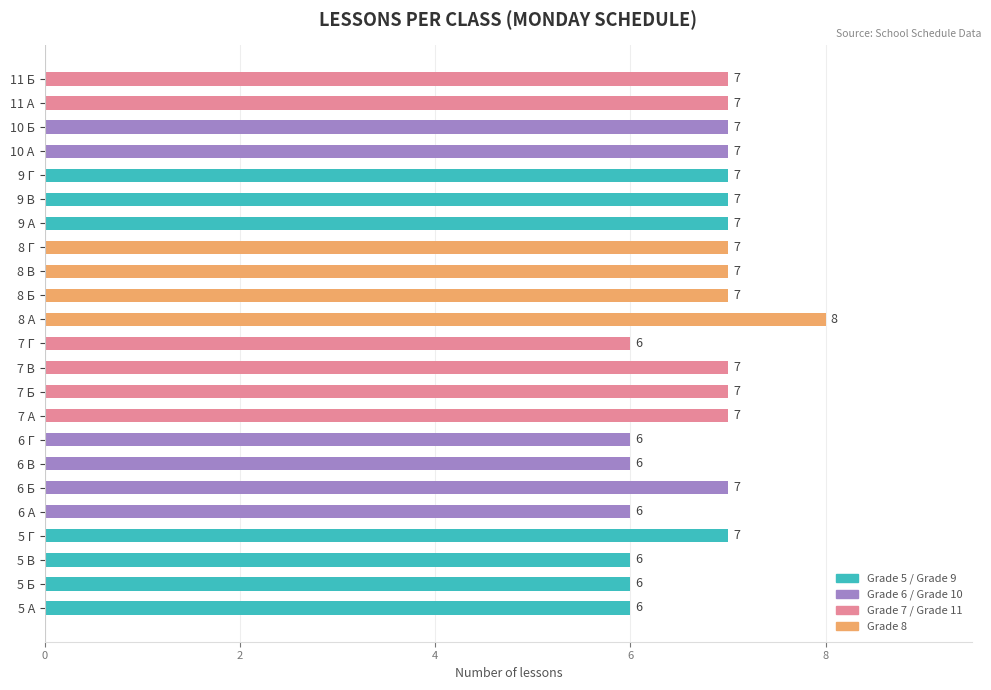

The value at 6 В is 2. True or false?

False